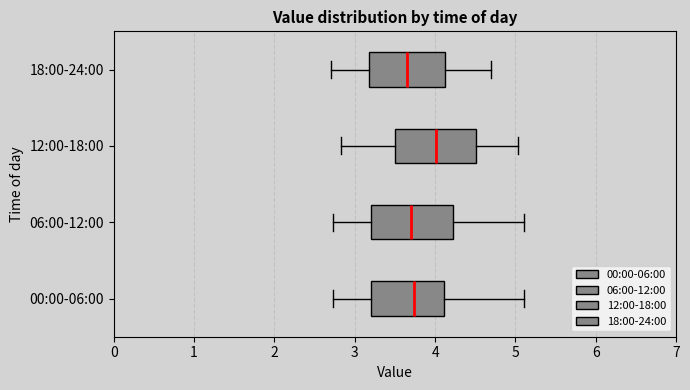

Where is the left edge of the box for 06:00-12:00 on the x-axis? The values are not printed on the chart, so give them approximately, as read against the axis.

3.2